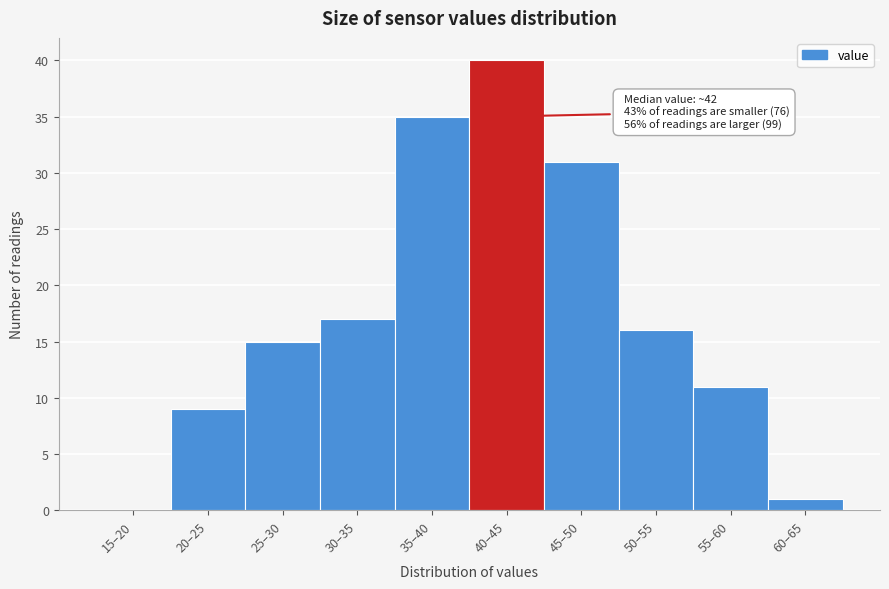

Reading right to left, list all the values displayed in this chart.

60–65=1	55–60=11	50–55=16	45–50=31	40–45=40	35–40=35	30–35=17	25–30=15	20–25=9	15–20=0